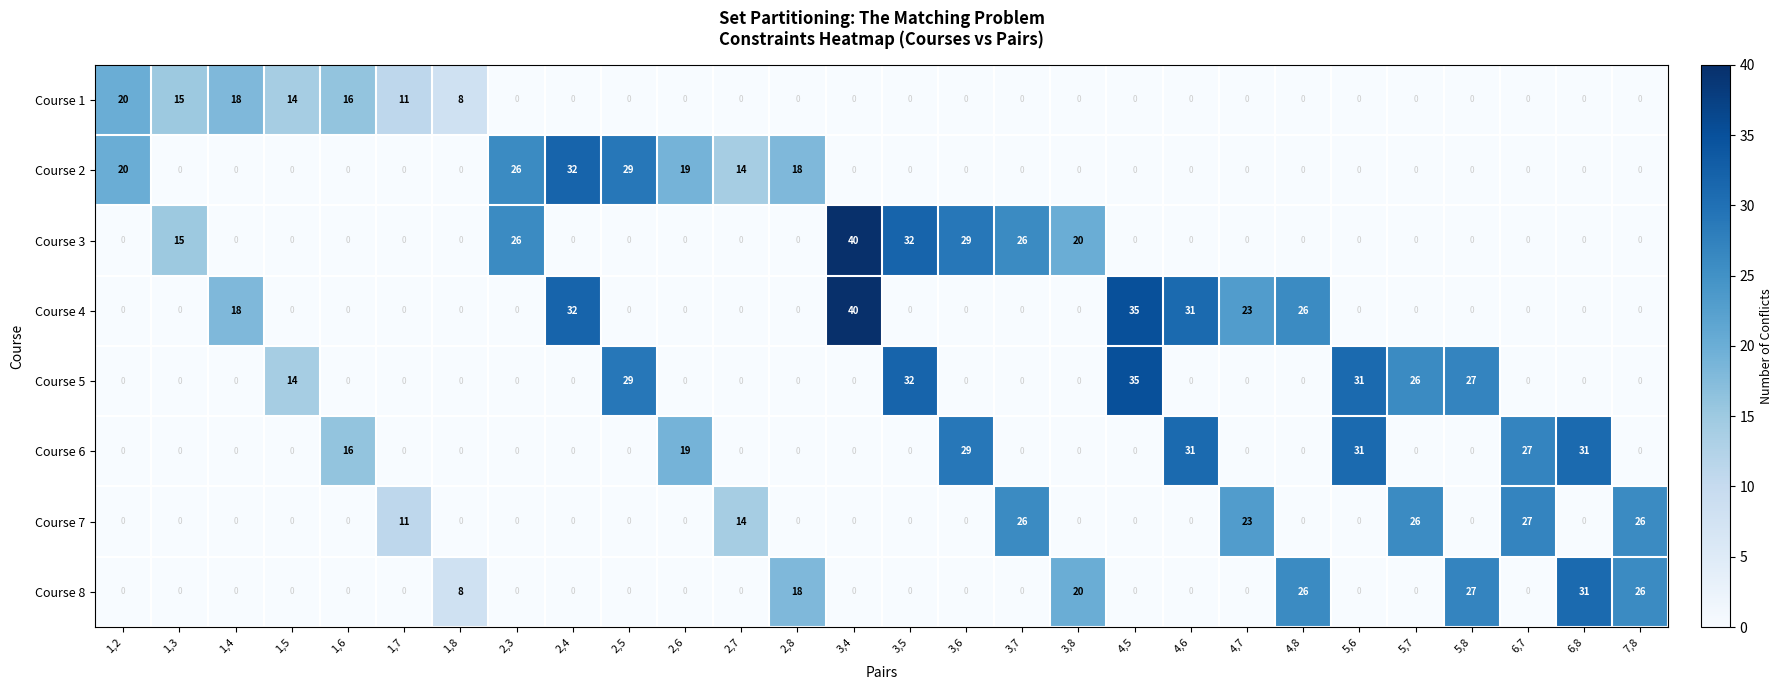

True or false: Course 6 has a value of 21 at 7,8.

False